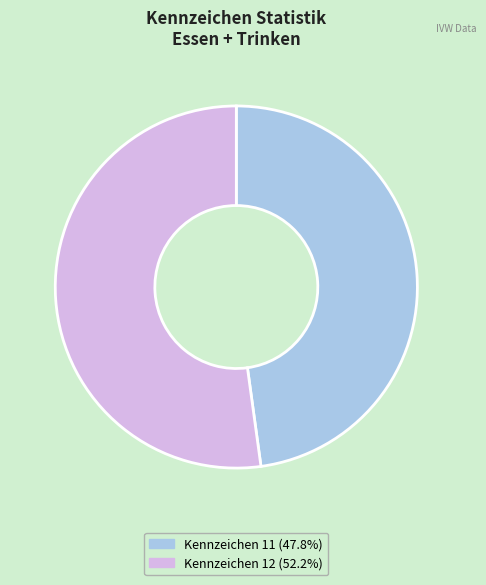

Does any single category account for the majority?

Yes